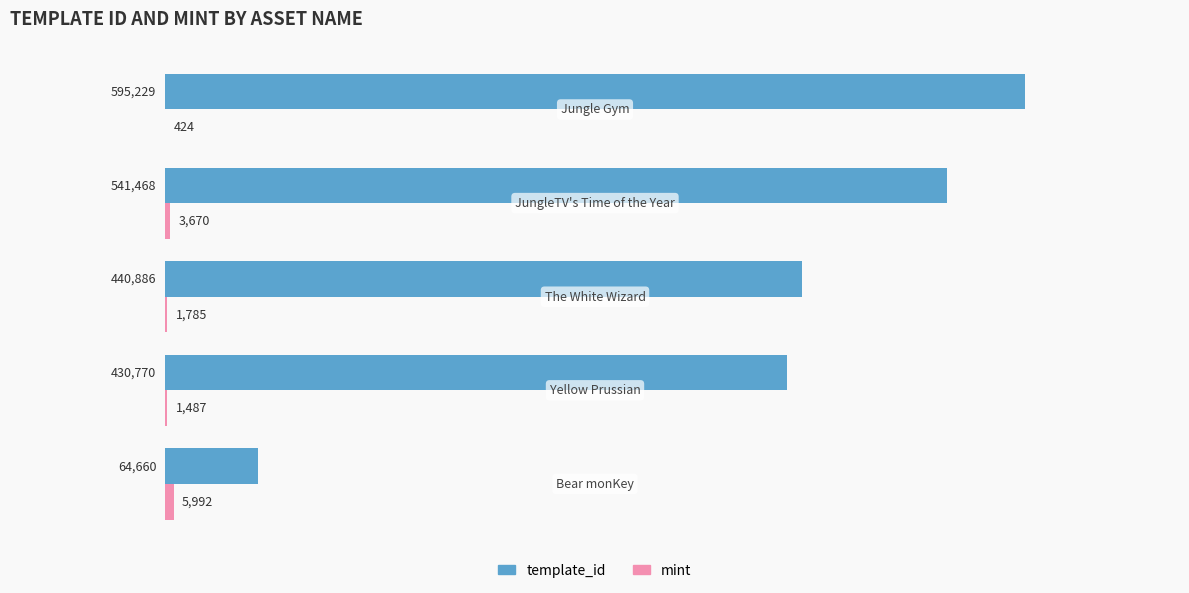

What is the maximum value for template_id?

595229